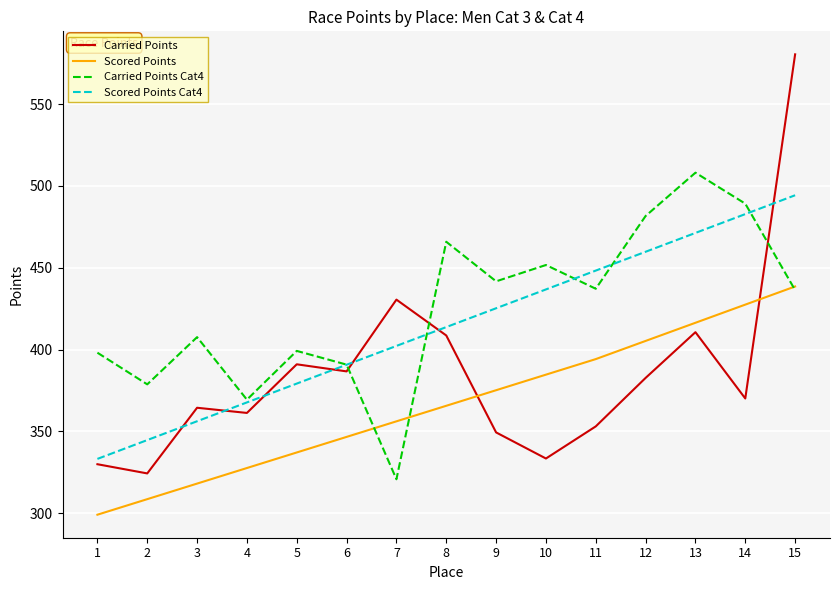

At which category is the sum across all series the highest?

15